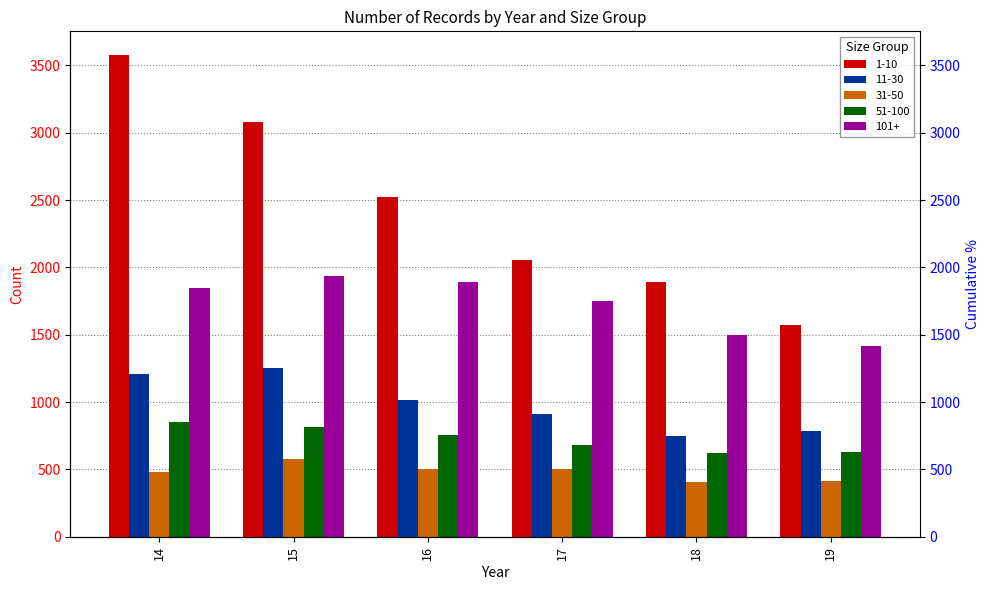

What is the difference between the maximum and minimum values in the 31-50 series?

168